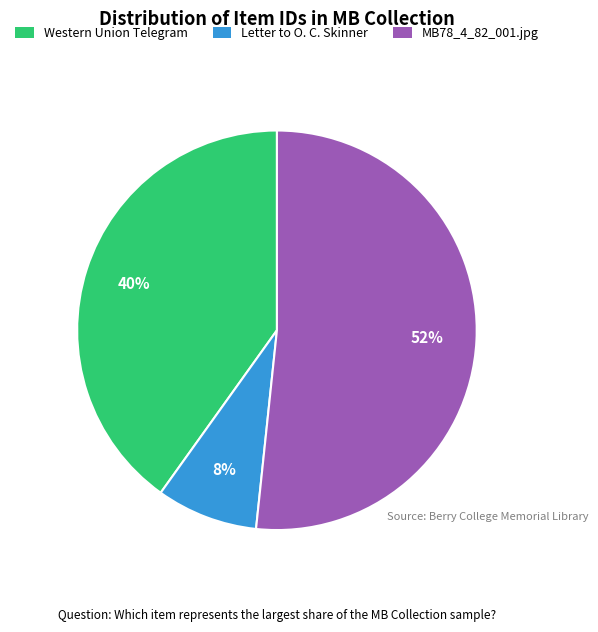

To the nearest percent, what is the difference between the MB78_4_82_001.jpg and Western Union Telegram slice percentages?

12%